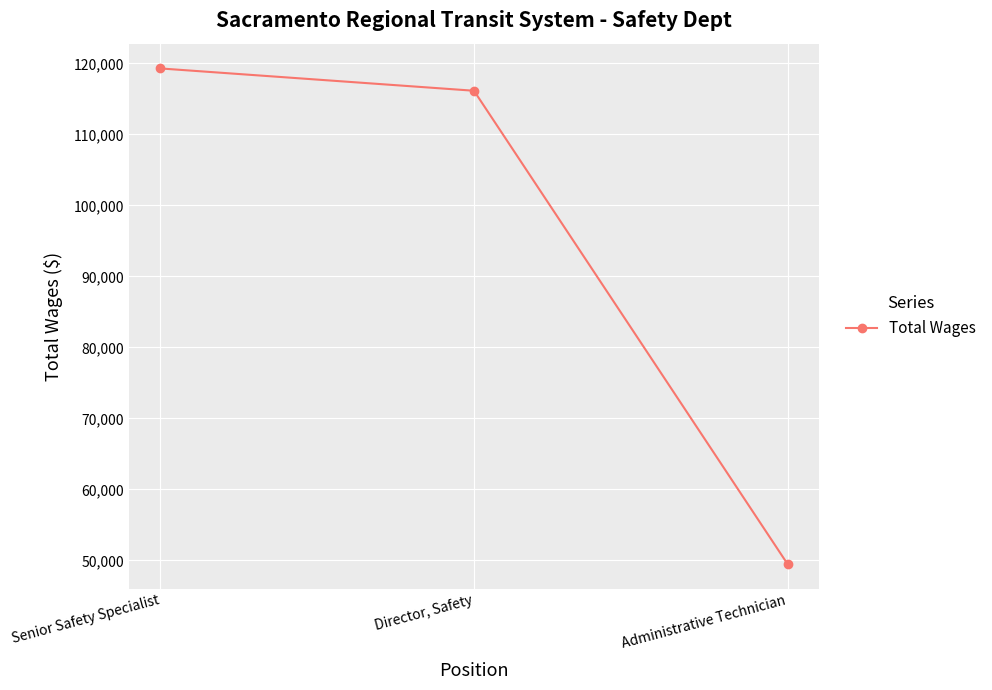

Reading left to right, transcribe all the data shown in this chart.

119277	116136	49506